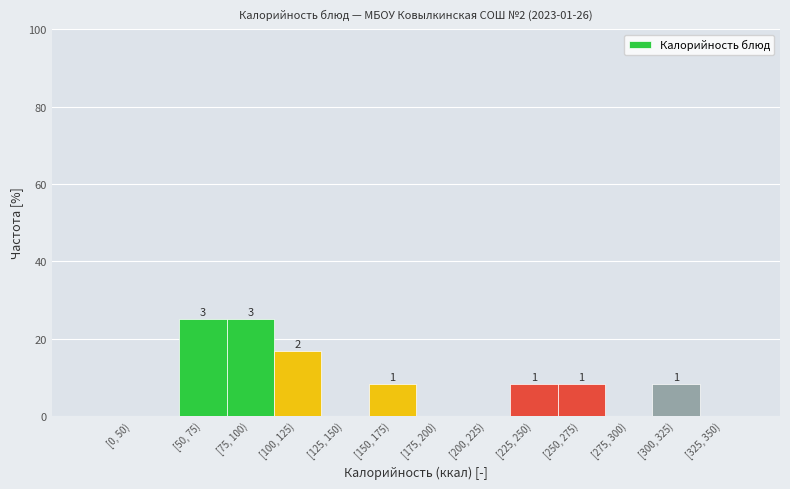

Are the bars horizontal?

No